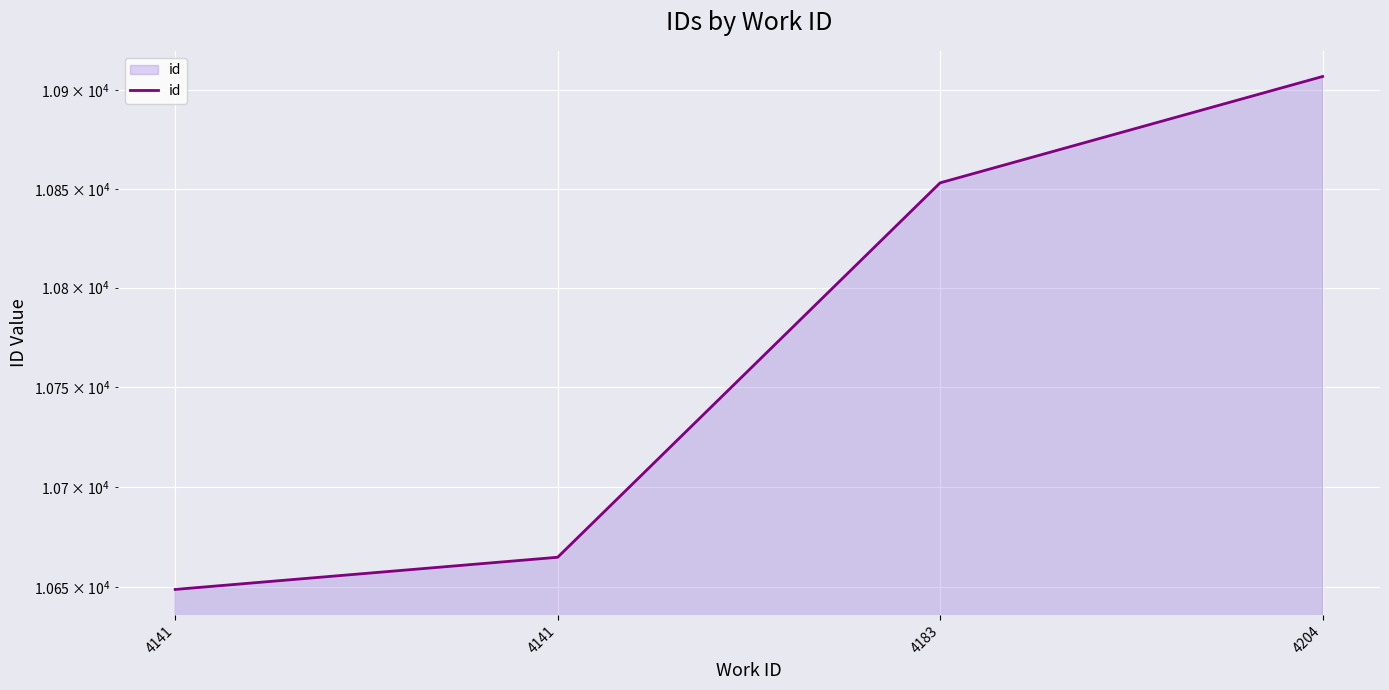

Rank the categories by value from lowest to highest.

4141, 4141, 4183, 4204